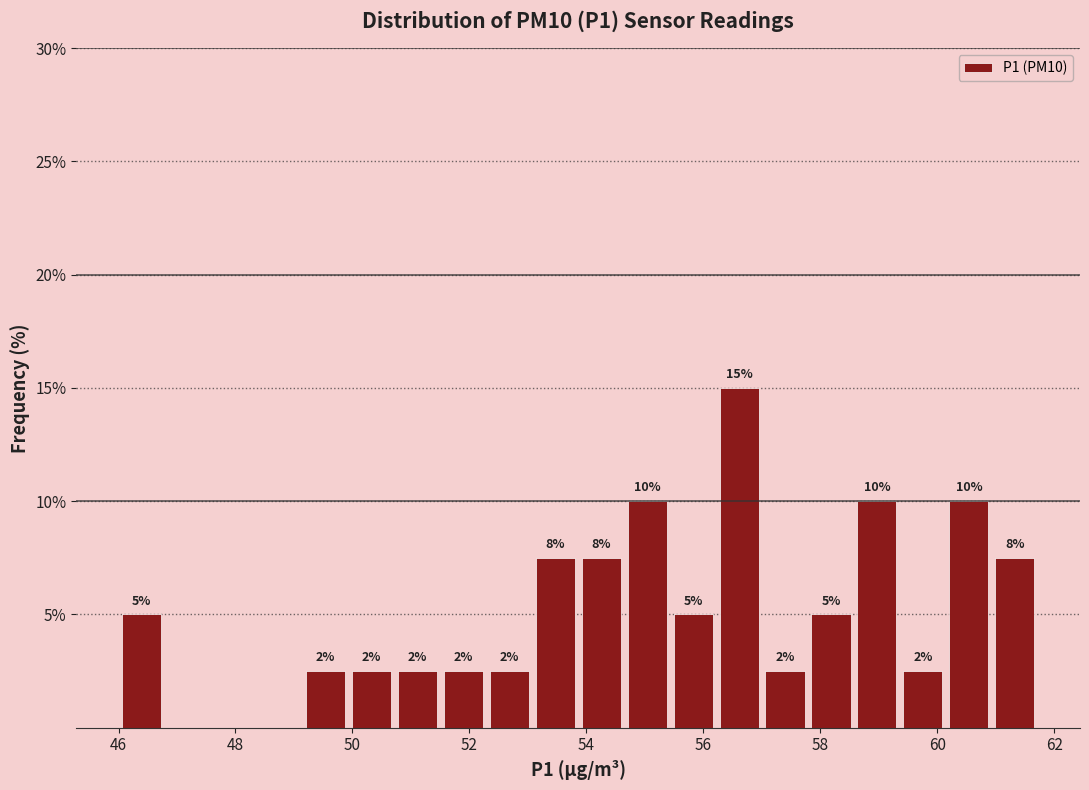

Around what value on the x-axis is the tallest bar? Give the approximate position of its centre, as read against the axis.

56.6